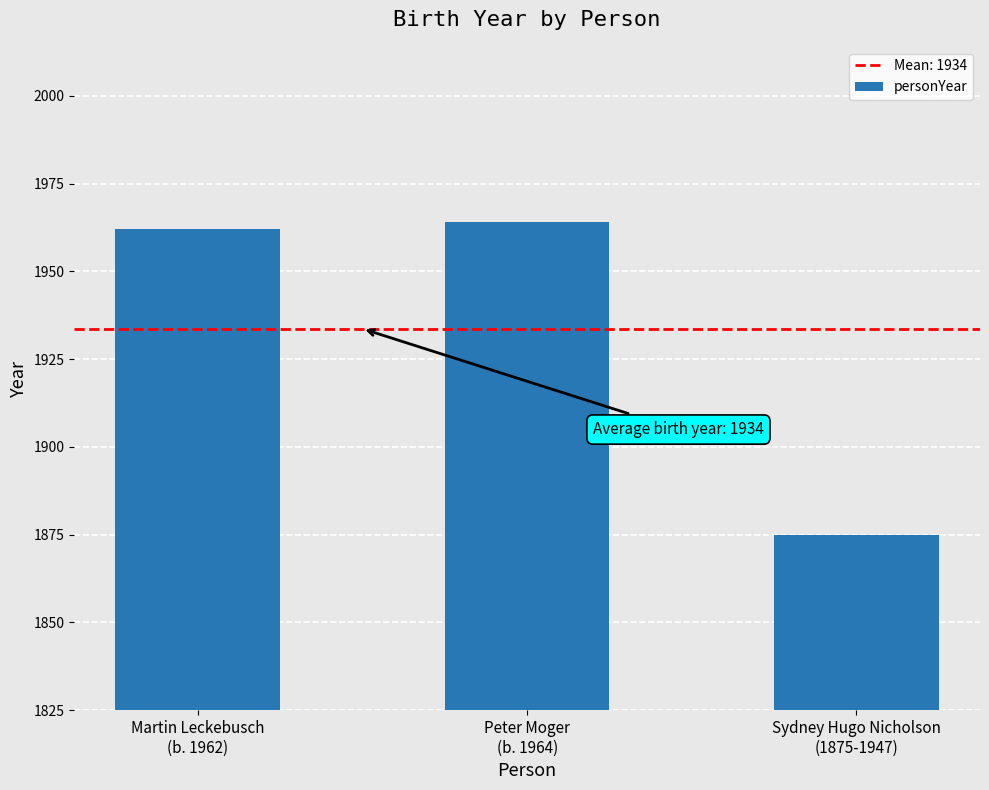

What is the change in value from Peter Moger
(b. 1964) to Sydney Hugo Nicholson
(1875-1947)?

-89